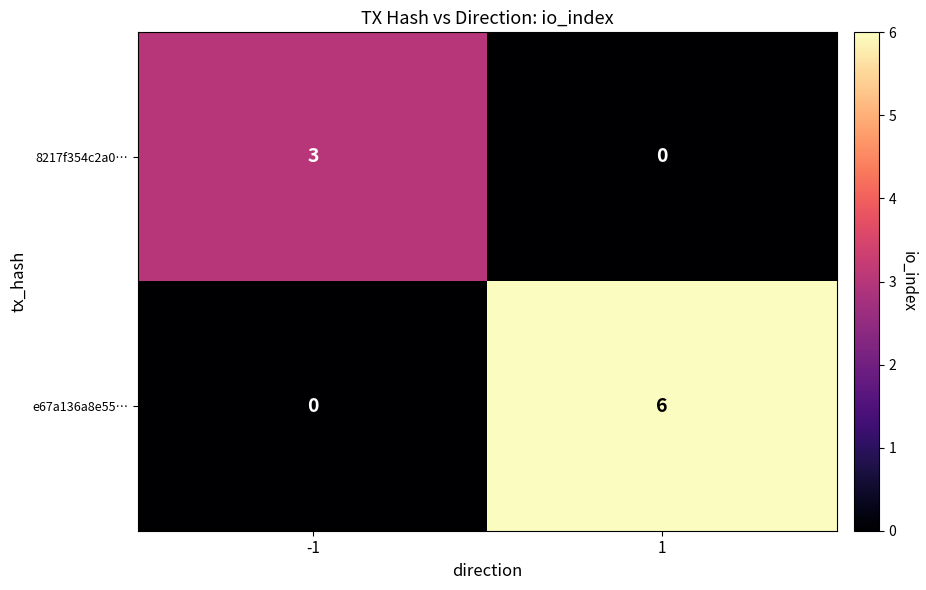

The value of 8217f354c2a0… at -1 is 3. True or false?

True